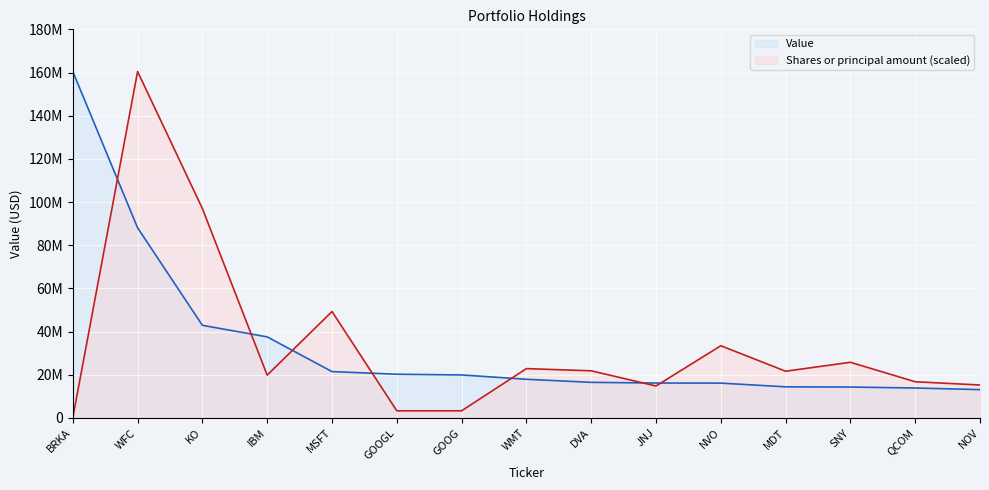

Which series has the widest spread of values?

Shares or principal amount (scaled)